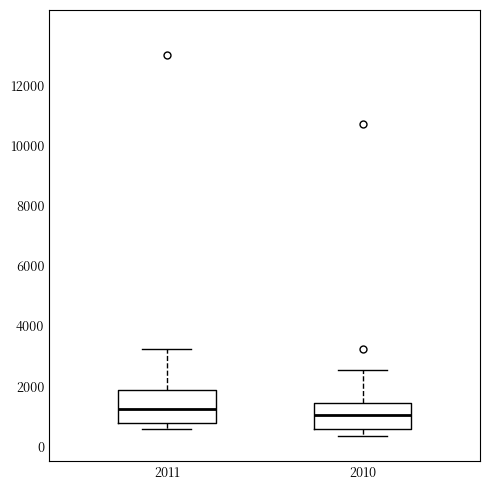

Reading left to right, transcribe this box plot: for each box, give where its median line is, the range the box spans, and where its two whiskers end, as read against the y-axis. The values are not printed on the chart, so give them approximately, as read against the axis.

2011: median 1200, box 800 to 1800, whiskers 600 to 3200
2010: median 1000, box 600 to 1400, whiskers 400 to 2600